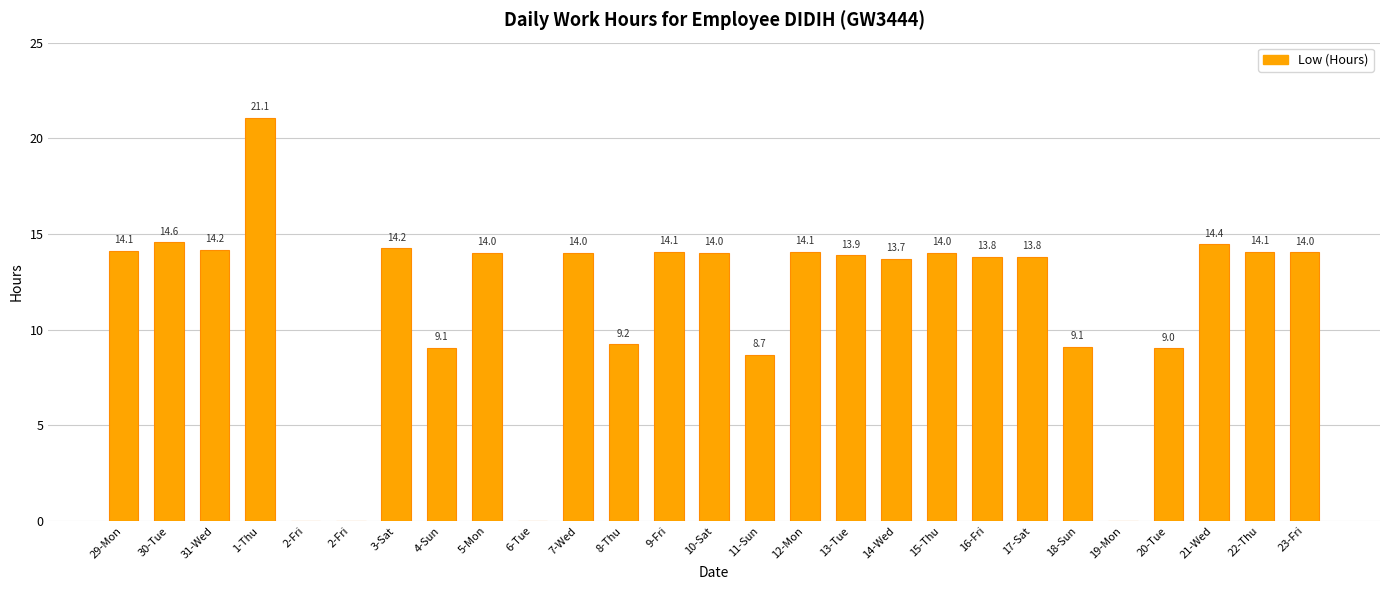

Rank the categories by value from highest to lowest.

1-Thu, 30-Tue, 21-Wed, 3-Sat, 31-Wed, 29-Mon, 22-Thu, 9-Fri, 12-Mon, 23-Fri, 10-Sat, 5-Mon, 7-Wed, 15-Thu, 13-Tue, 17-Sat, 16-Fri, 14-Wed, 8-Thu, 18-Sun, 4-Sun, 20-Tue, 11-Sun, 2-Fri, 2-Fri, 6-Tue, 19-Mon